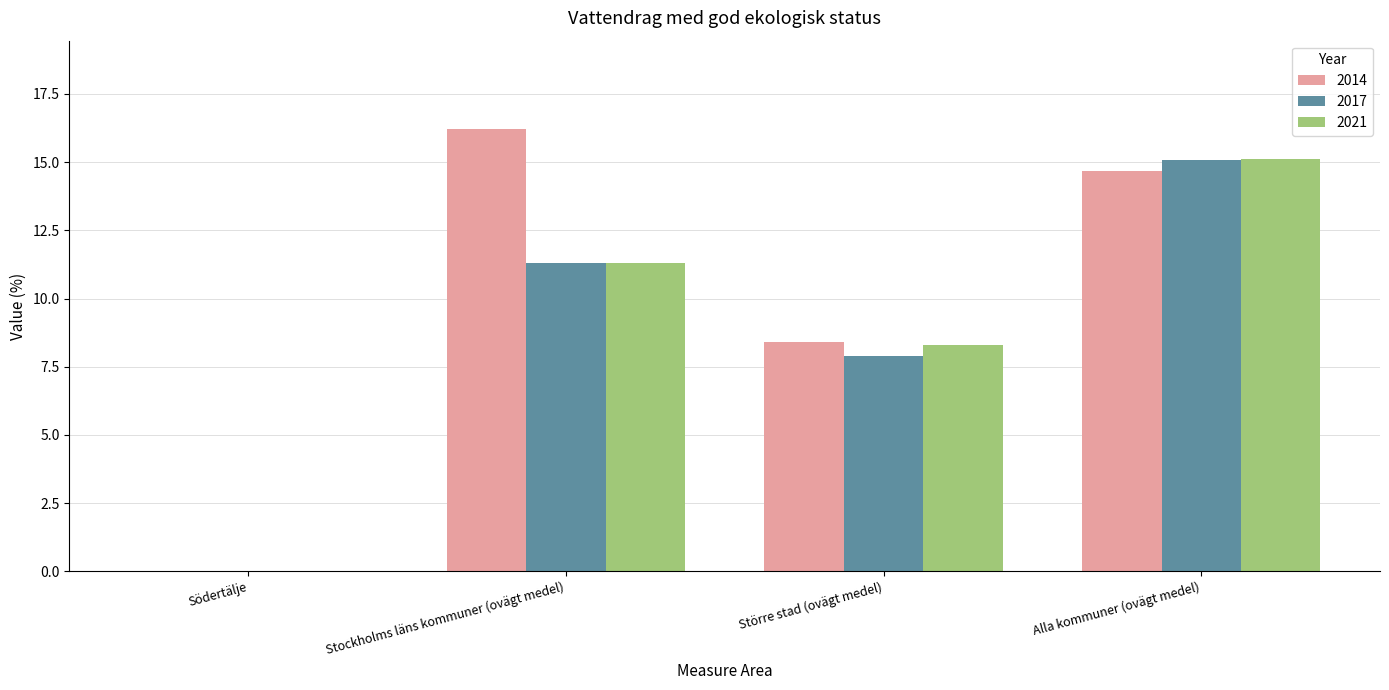

Reading right to left, transcribe all the data shown in this chart.

2014: 14.7	8.4	16.2	0.0
2017: 15.1	7.9	11.3	0.0
2021: 15.1	8.3	11.3	0.0